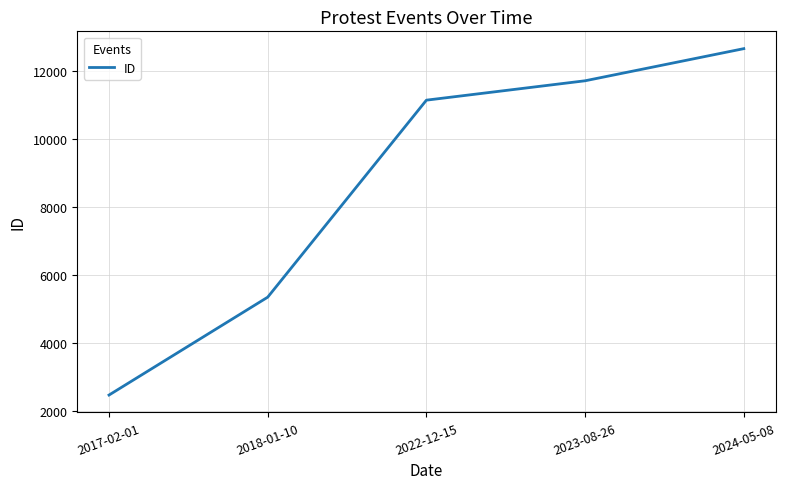

Where is the data nearest to the value 7559?

2018-01-10